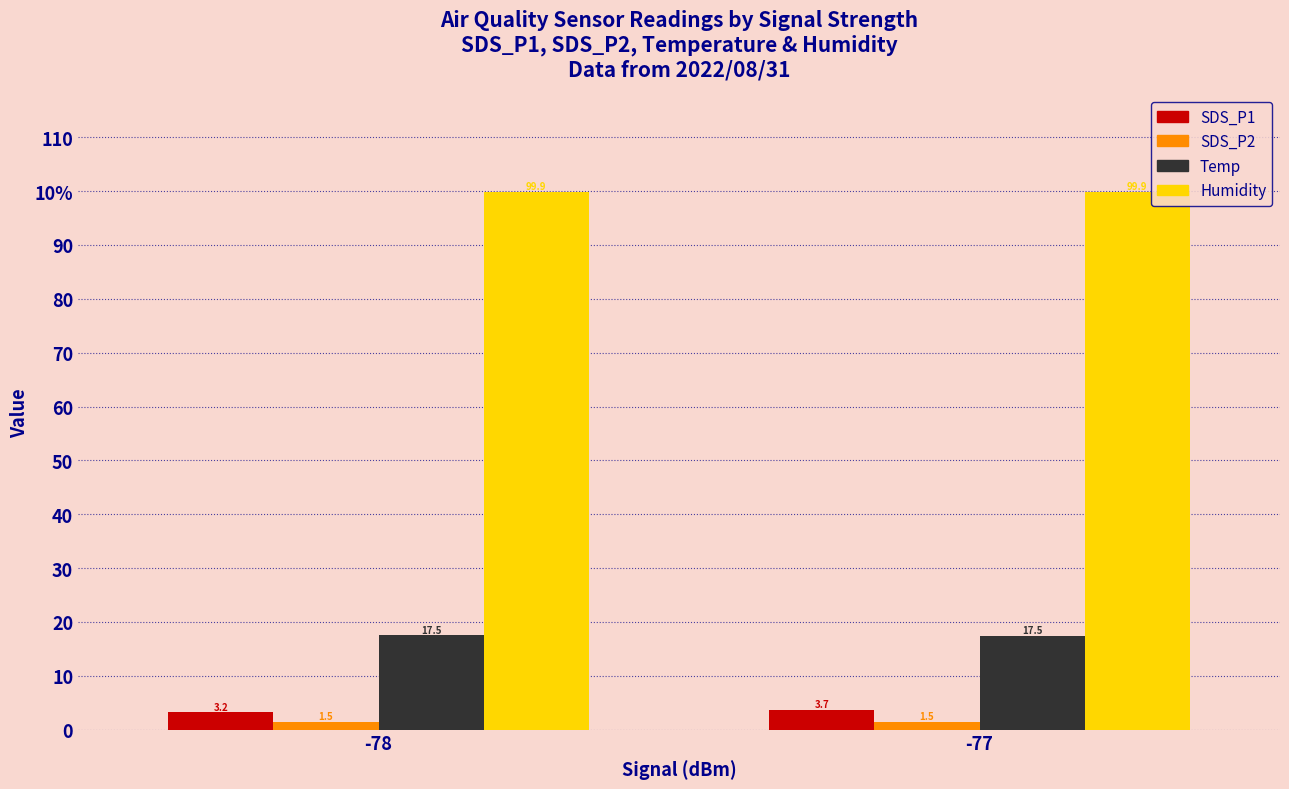

Are the bars grouped side by side (vs. stacked)?

Yes